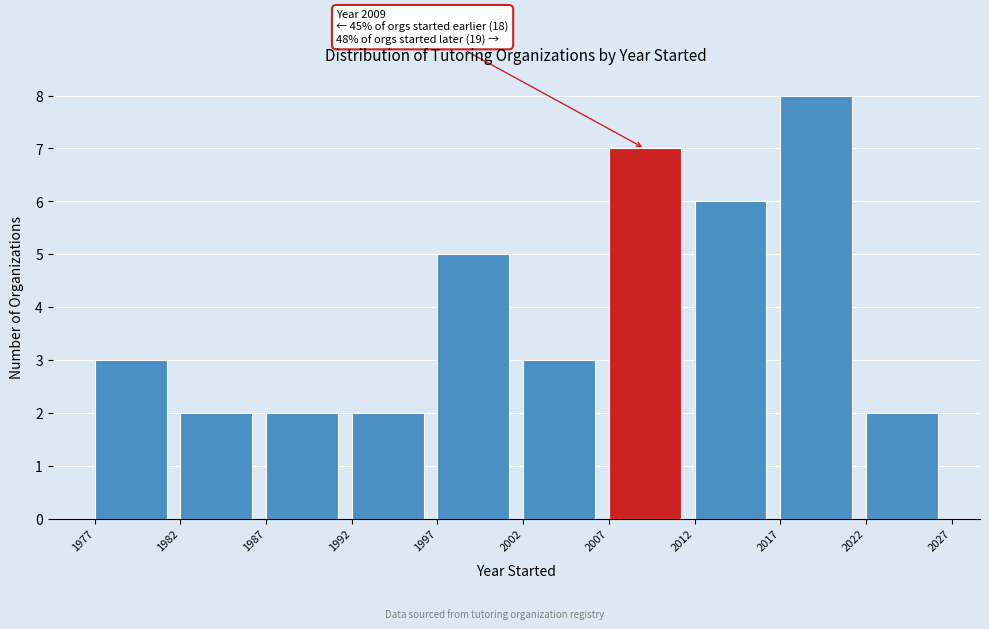

Which range on the x-axis has the tallest bar?

2017 to 2022